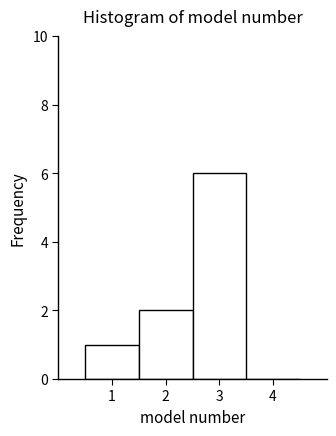

Reading left to right, list every bar in this chart as the range it spans on the x-axis followed by its height. The values are not printed on the chart, so give them approximately, as read against the axis.

0.5 to 1.5: 1
1.5 to 2.5: 2
2.5 to 3.5: 6
3.5 to 4.5: 0